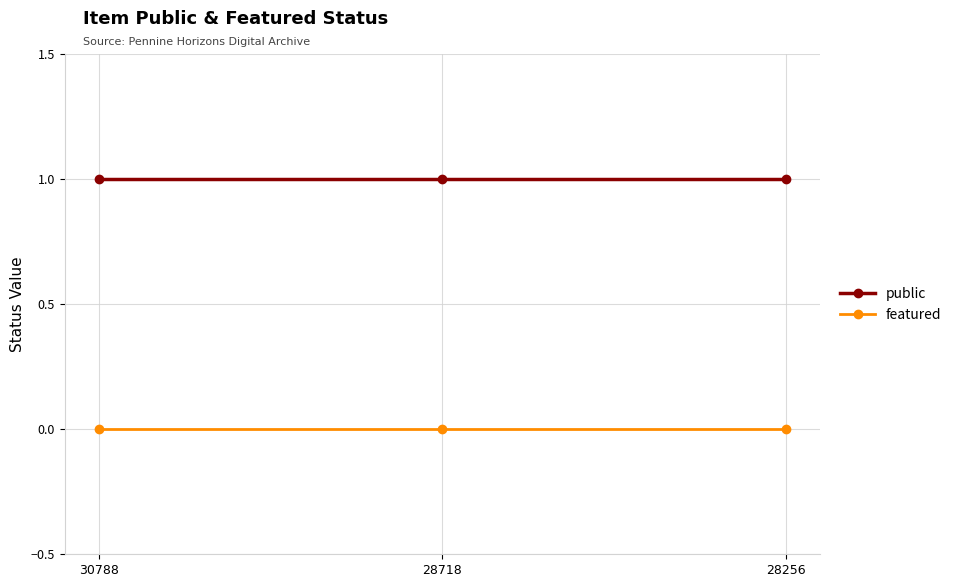

Rank the series by their average value, from highest to lowest.

public, featured